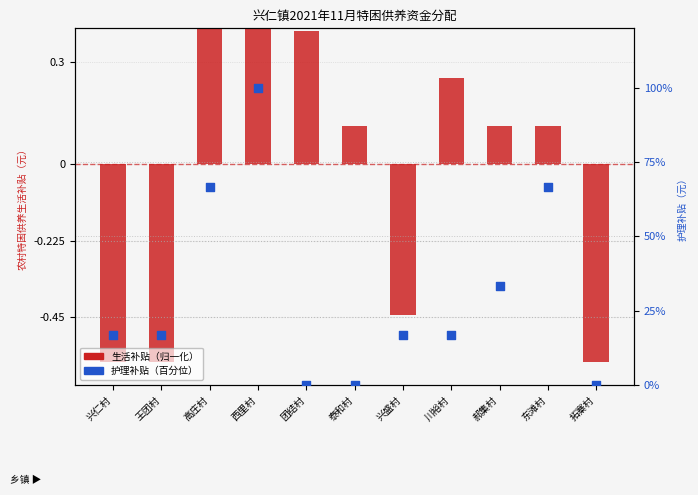

Which series has the largest total across all categories?

护理补贴